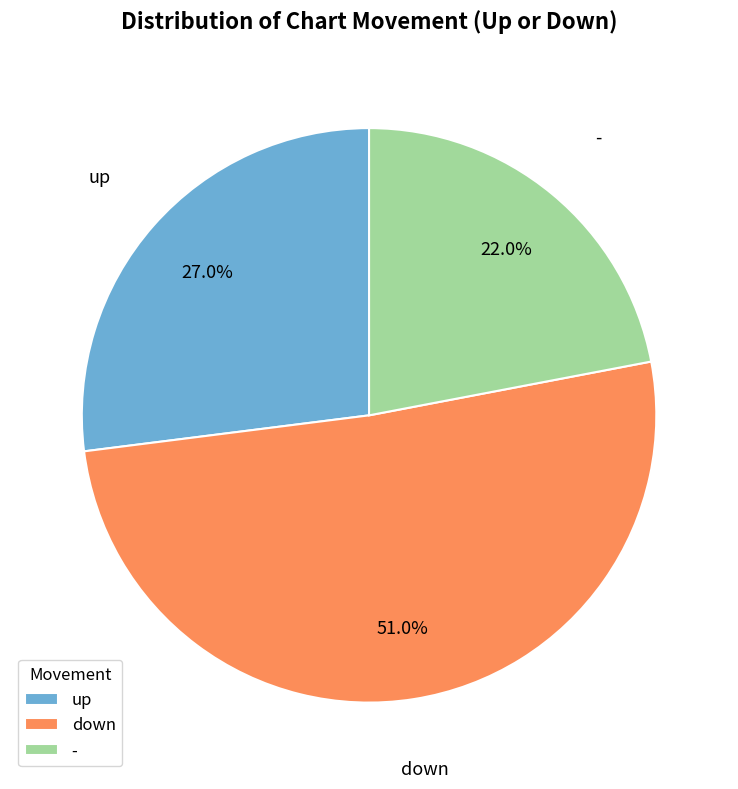

What is the ratio of the value at up to the value at -?

1.2